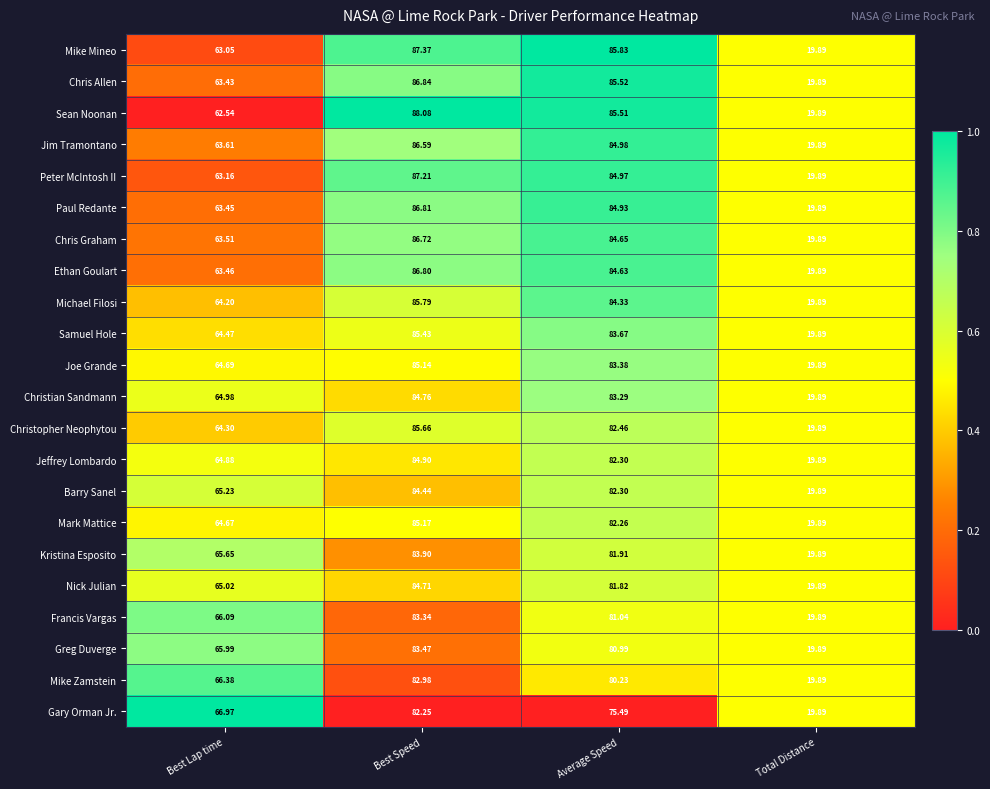

Which category has the lowest value across all series?

Total Distance